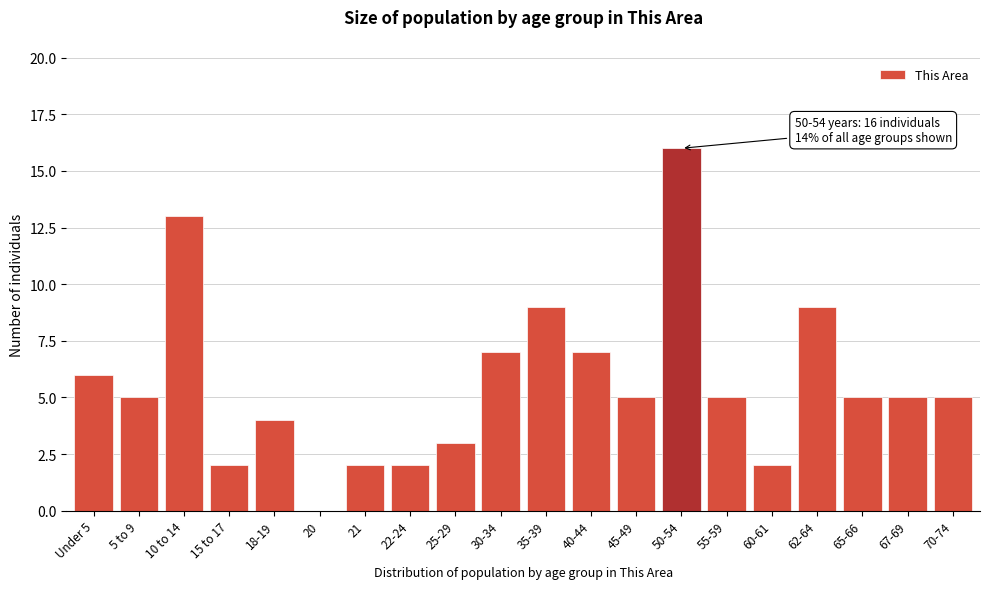

Reading left to right, what are all the values shown in this chart?

Under 5=6	5 to 9=5	10 to 14=13	15 to 17=2	18-19=4	20=0	21=2	22-24=2	25-29=3	30-34=7	35-39=9	40-44=7	45-49=5	50-54=16	55-59=5	60-61=2	62-64=9	65-66=5	67-69=5	70-74=5